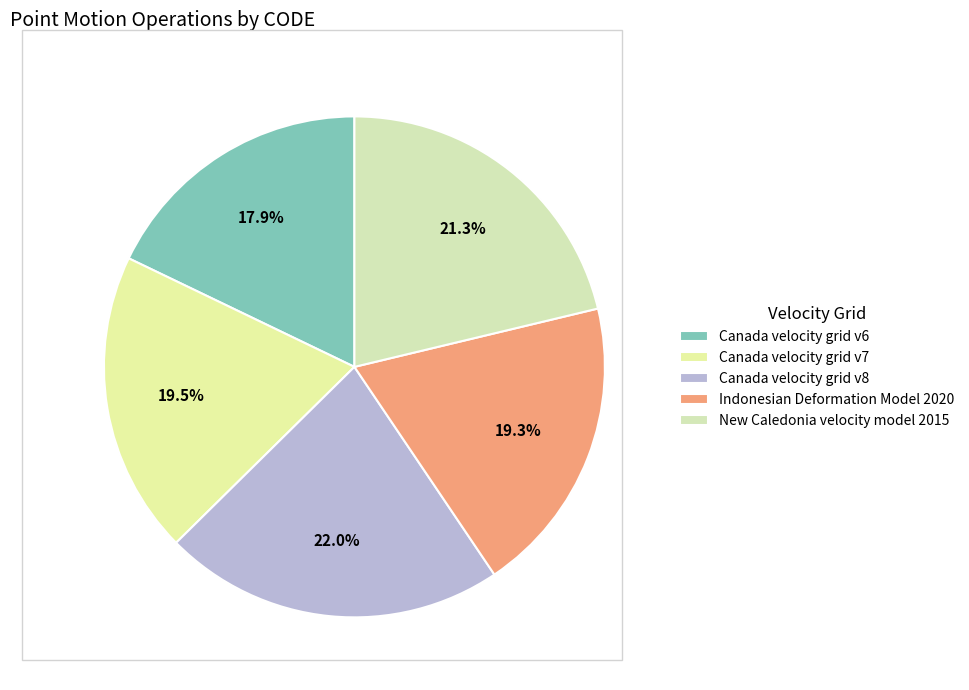

What is the ratio of the value at Canada velocity grid v6 to the value at Indonesian Deformation Model 2020?

0.9